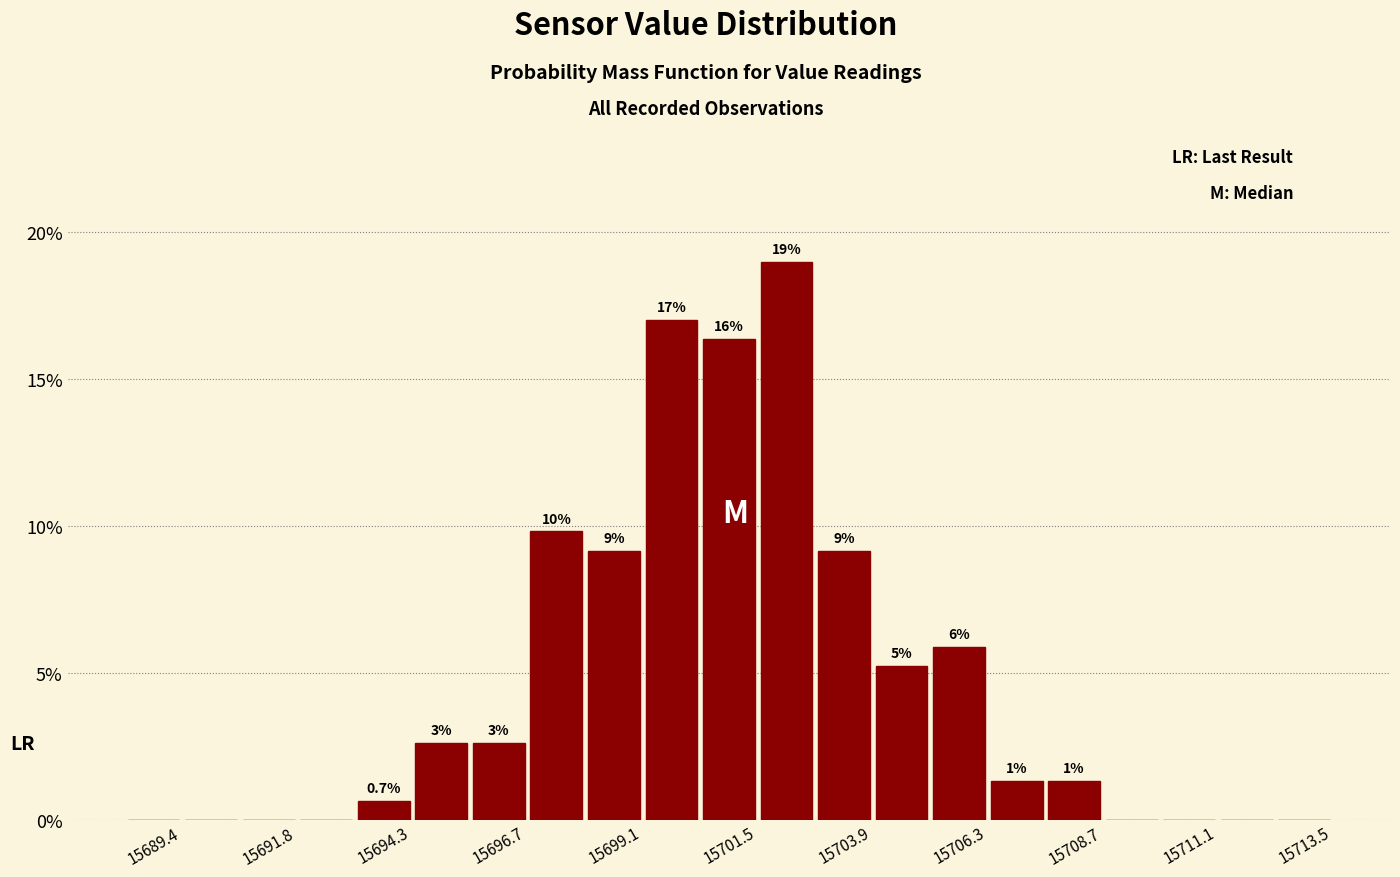

Read against the x-axis, roughly where is the centre of the tallest bar?

15702.5